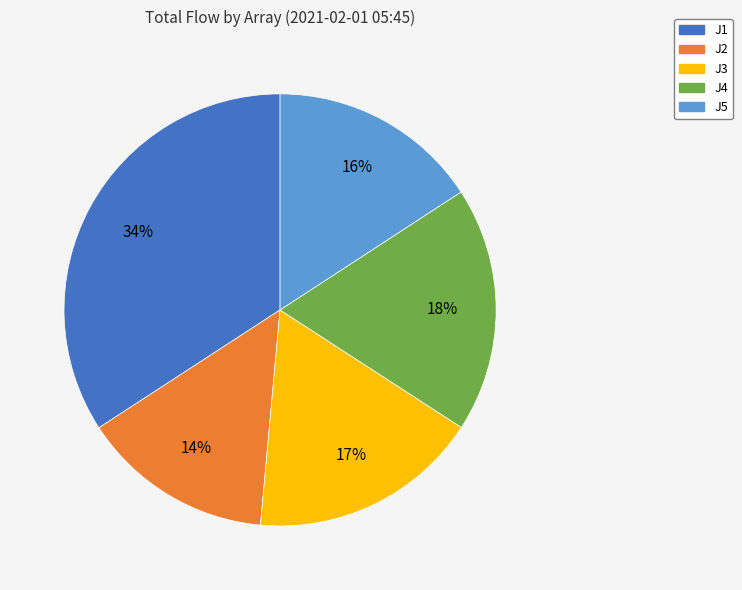

How many segments does this pie chart have?

5